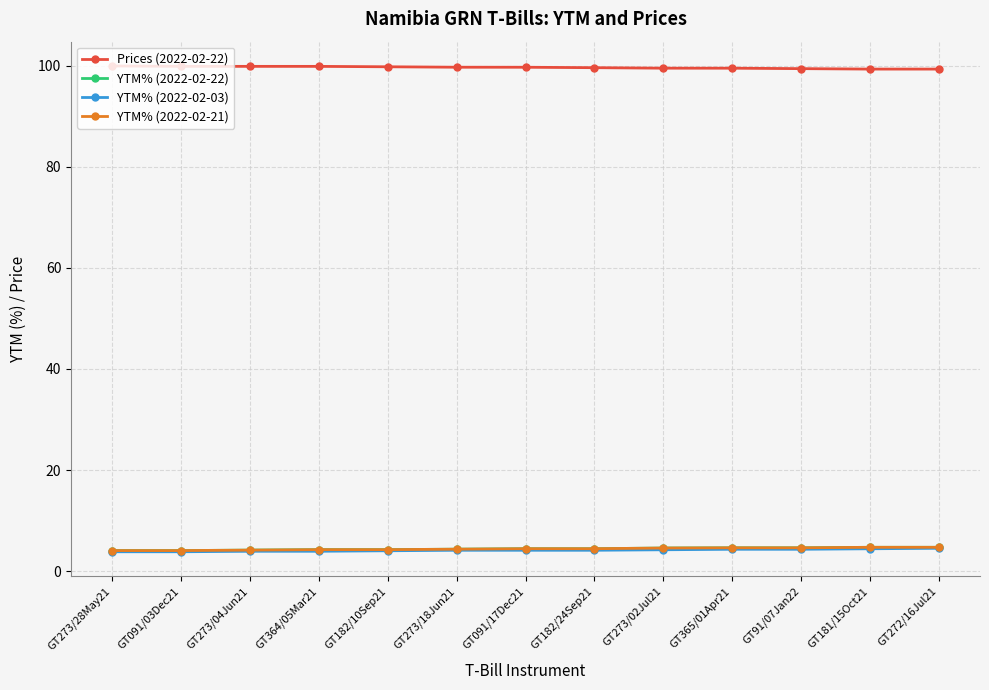

Which series has the largest total across all categories?

Prices (2022-02-22)